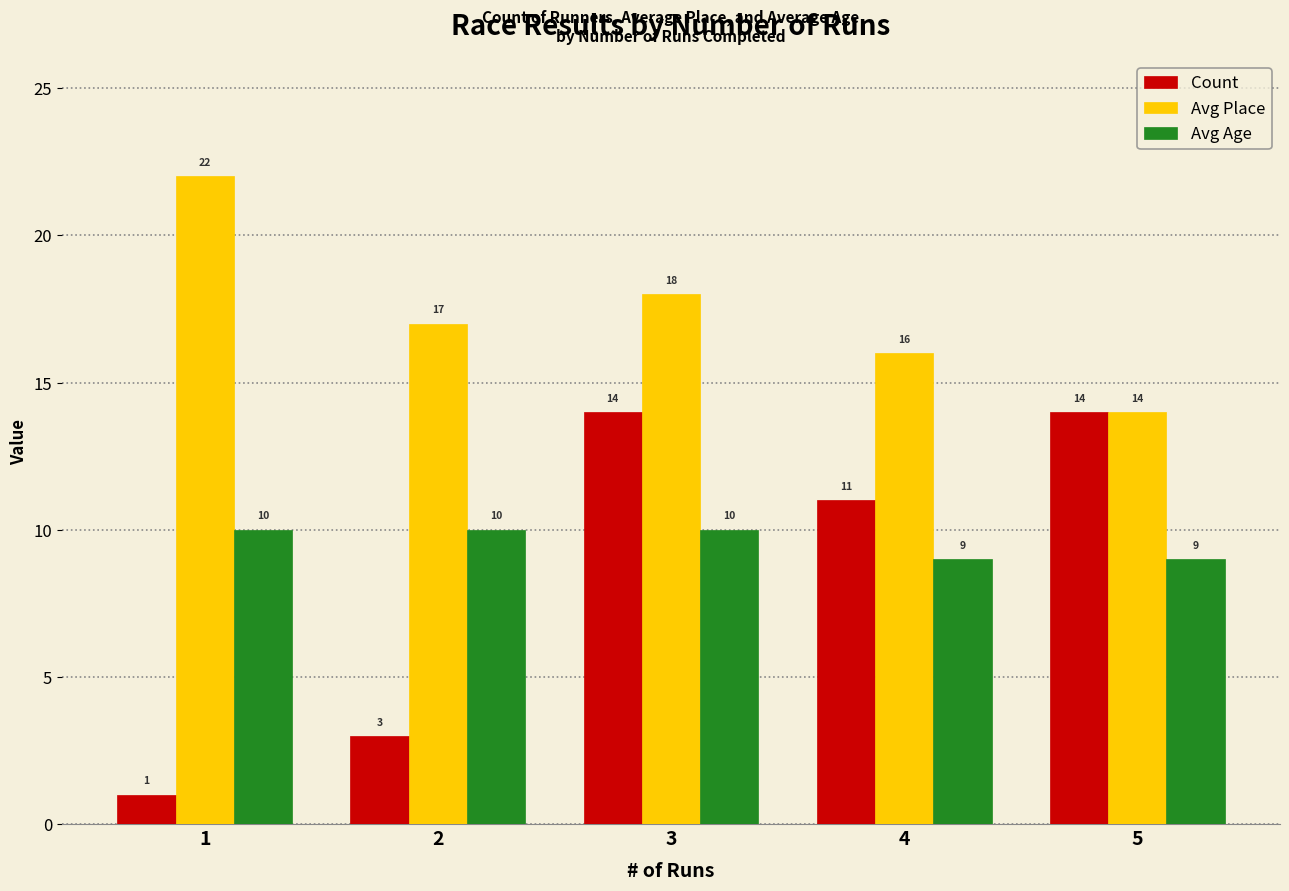

Is it true that Avg Place equals 11 at 1?

False